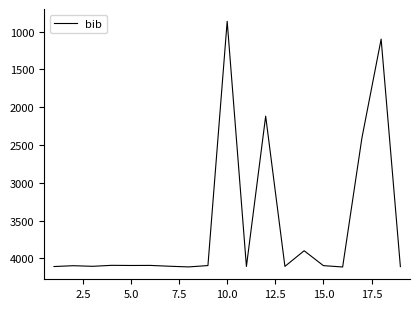

What is the difference between the maximum and minimum values?

3253